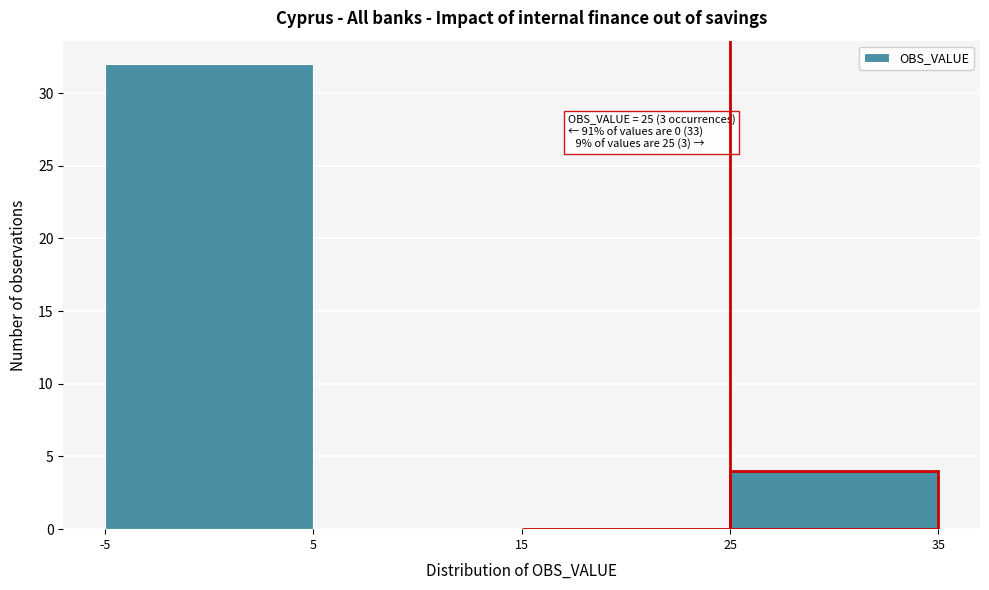

Which range on the x-axis has the tallest bar?

-5 to 5